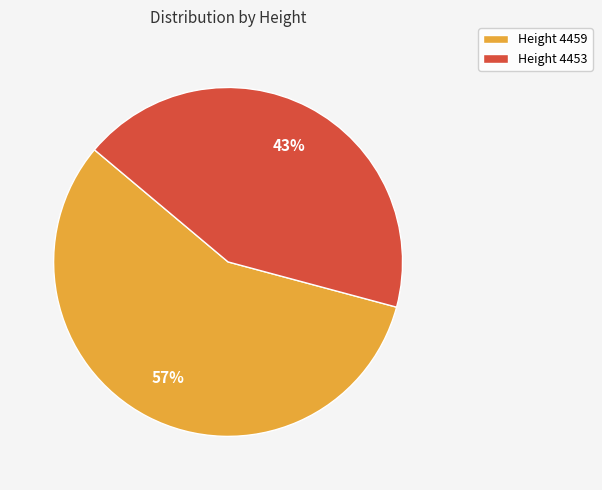

Count the number of slices in the pie.

2